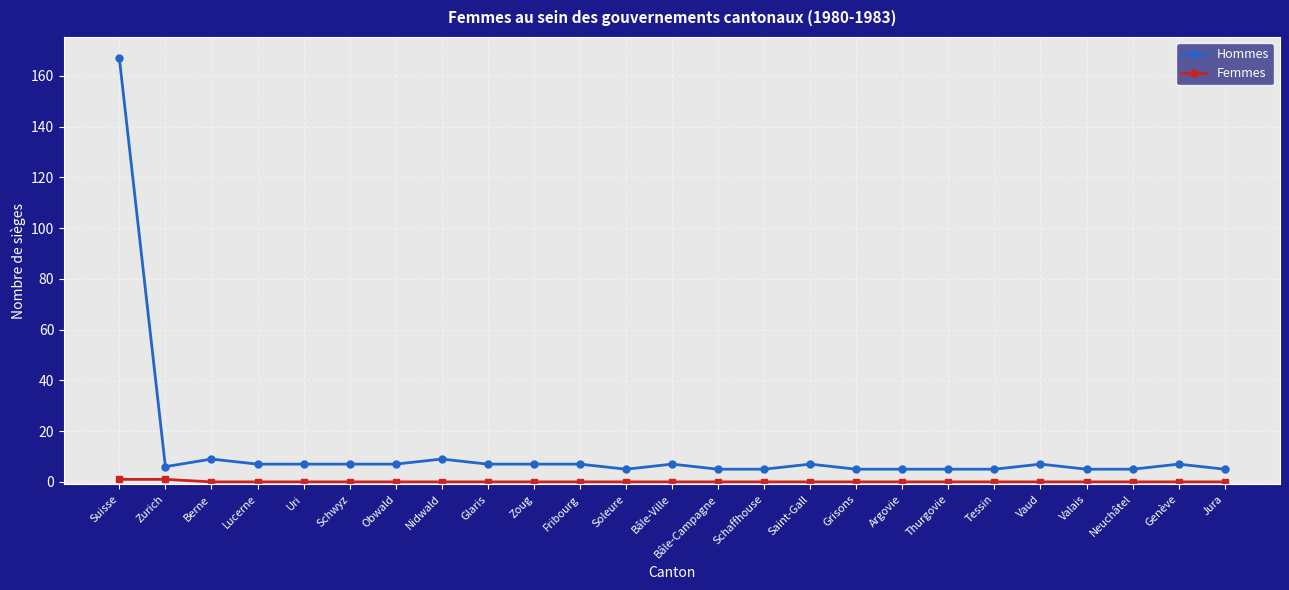

List the series in order of their peak value, lowest first.

Femmes, Hommes